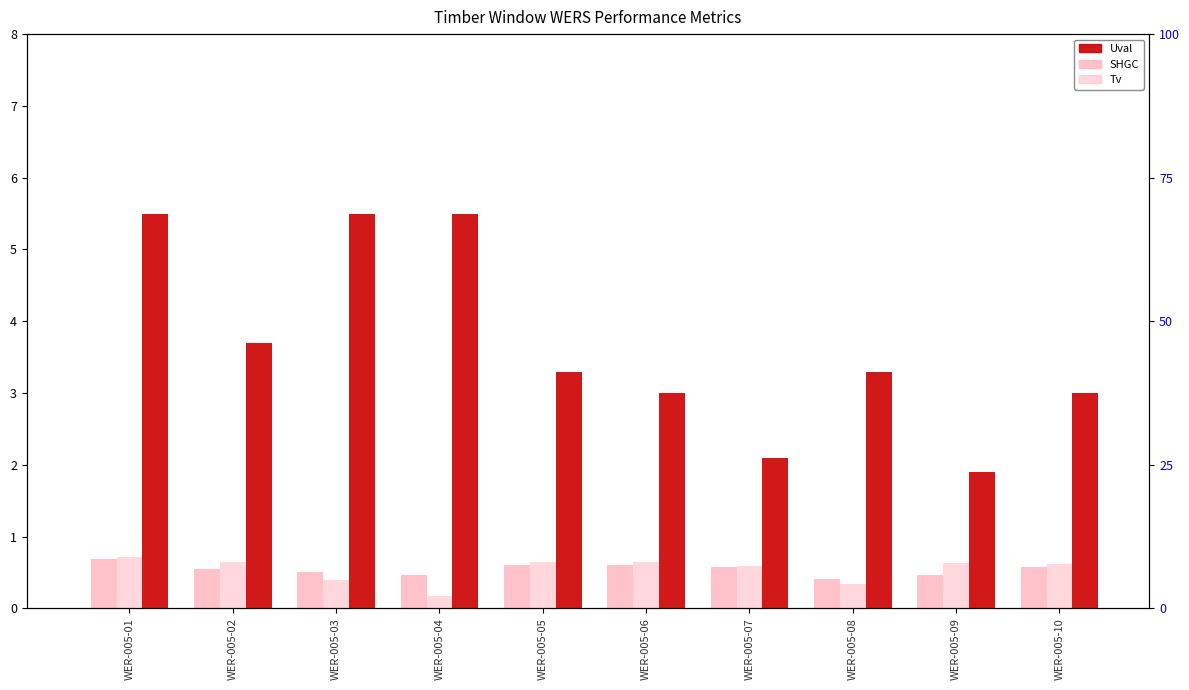

Reading right to left, list all the values displayed in this chart.

SHGC: WER-005-10=0.6	WER-005-09=0.5	WER-005-08=0.4	WER-005-07=0.6	WER-005-06=0.6	WER-005-05=0.6	WER-005-04=0.5	WER-005-03=0.5	WER-005-02=0.6	WER-005-01=0.7
Tv: WER-005-10=0.6	WER-005-09=0.6	WER-005-08=0.3	WER-005-07=0.6	WER-005-06=0.7	WER-005-05=0.7	WER-005-04=0.2	WER-005-03=0.4	WER-005-02=0.7	WER-005-01=0.7
Uval: WER-005-10=3.0	WER-005-09=1.9	WER-005-08=3.3	WER-005-07=2.1	WER-005-06=3.0	WER-005-05=3.3	WER-005-04=5.5	WER-005-03=5.5	WER-005-02=3.7	WER-005-01=5.5